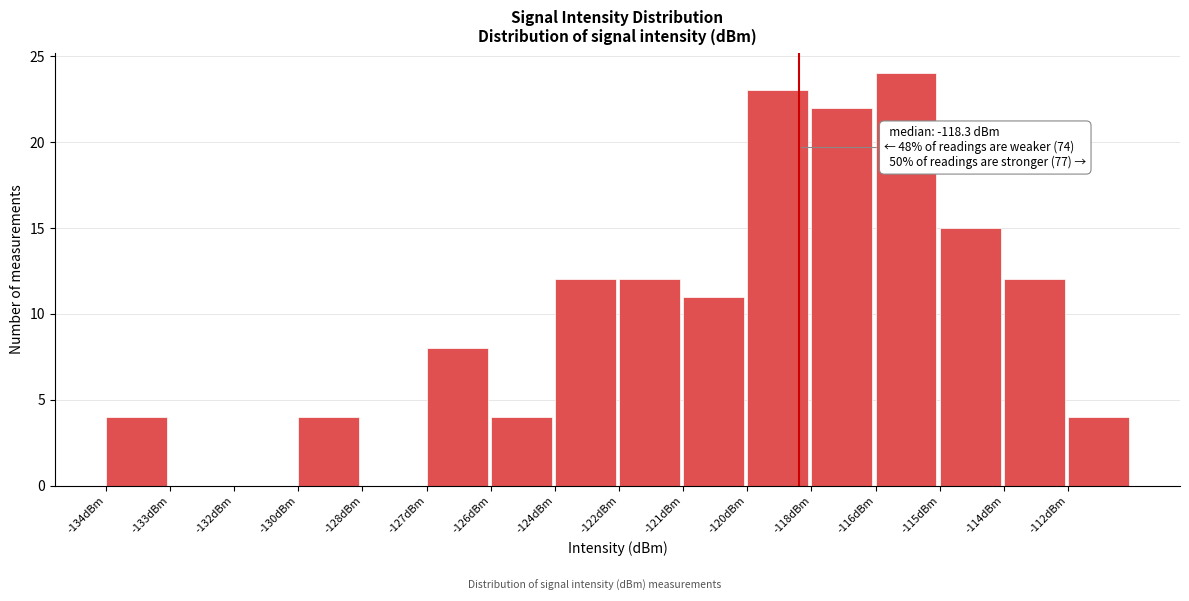

Reading right to left, list all the values displayed in this chart.

-112dBm=4	-114dBm=12	-115dBm=15	-116dBm=24	-118dBm=22	-120dBm=23	-121dBm=11	-122dBm=12	-124dBm=12	-126dBm=4	-127dBm=8	-128dBm=0	-130dBm=4	-132dBm=0	-133dBm=0	-134dBm=4